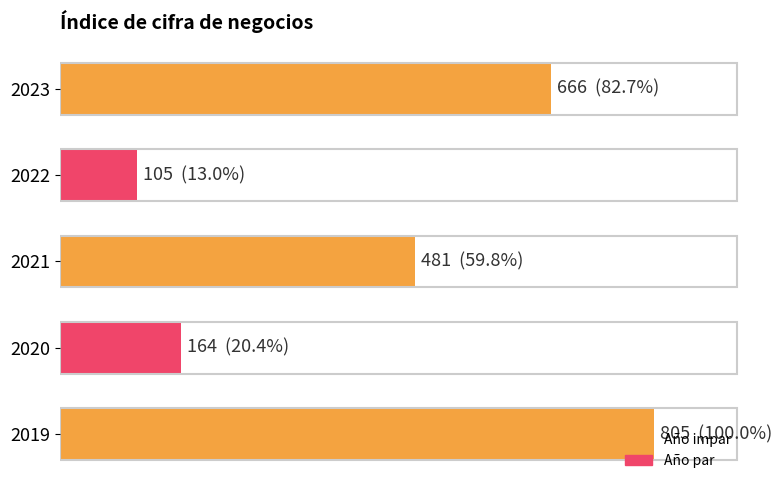

What is the minimum value shown in the chart?

105